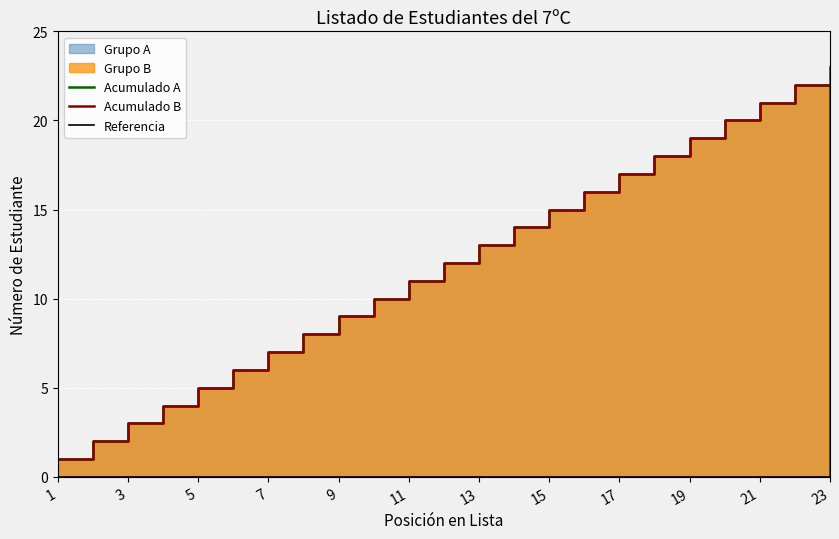

True or false: Acumulado B and Acumulado A intersect in this chart.

False